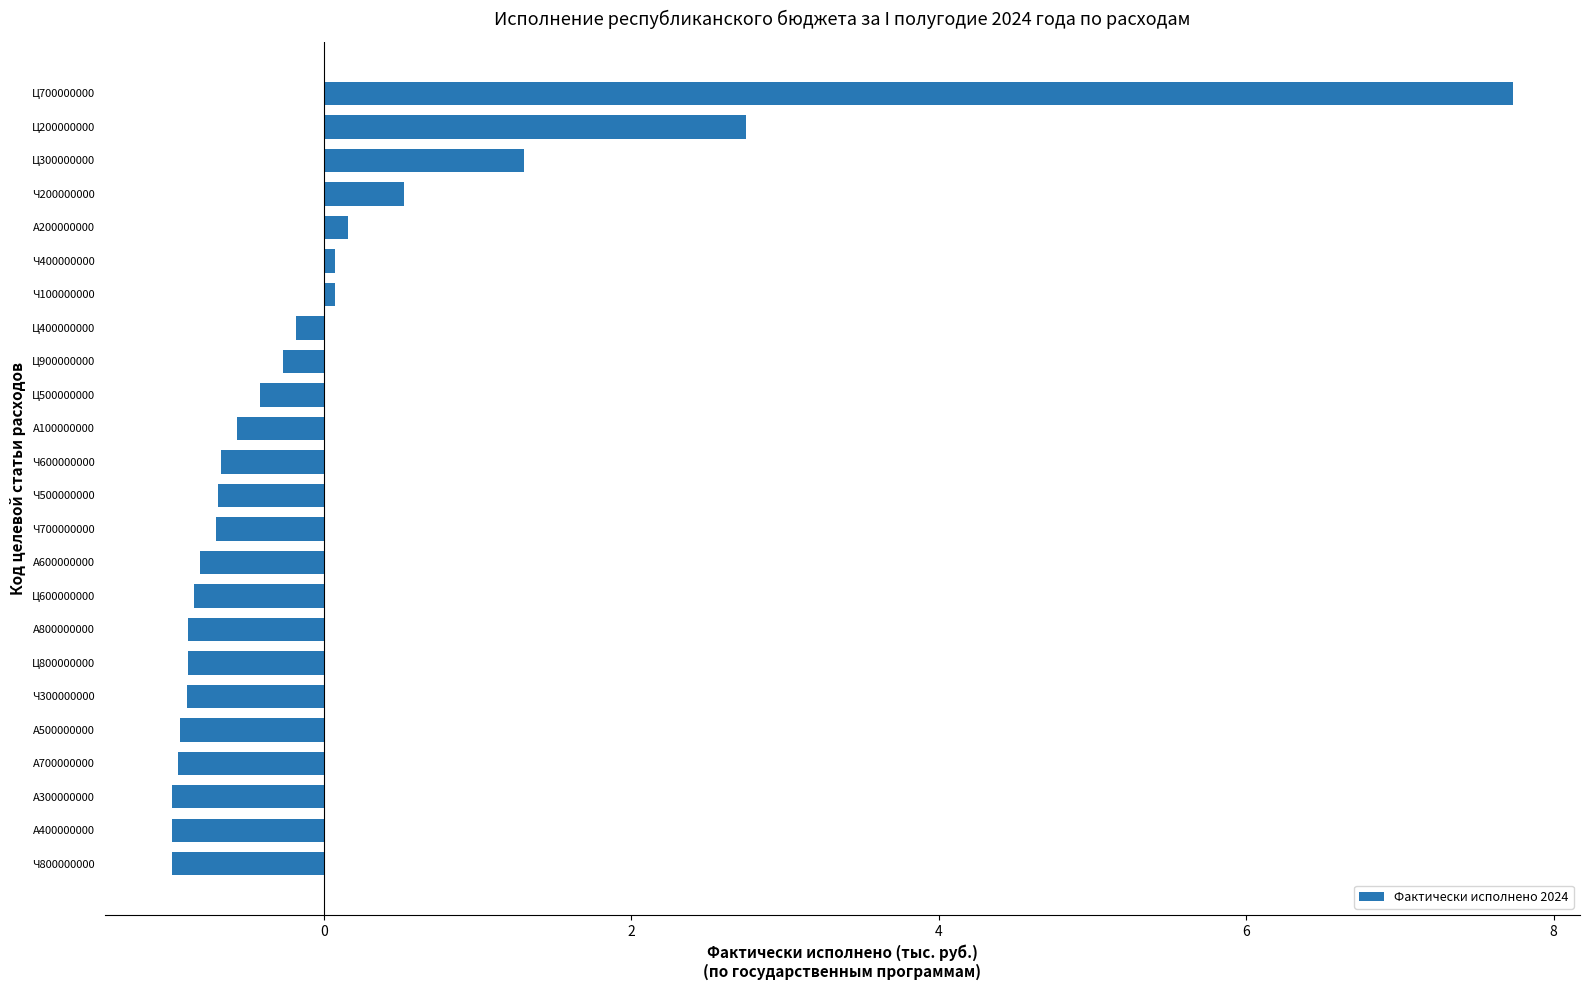

At which label is the value closest to 3?

Ц200000000